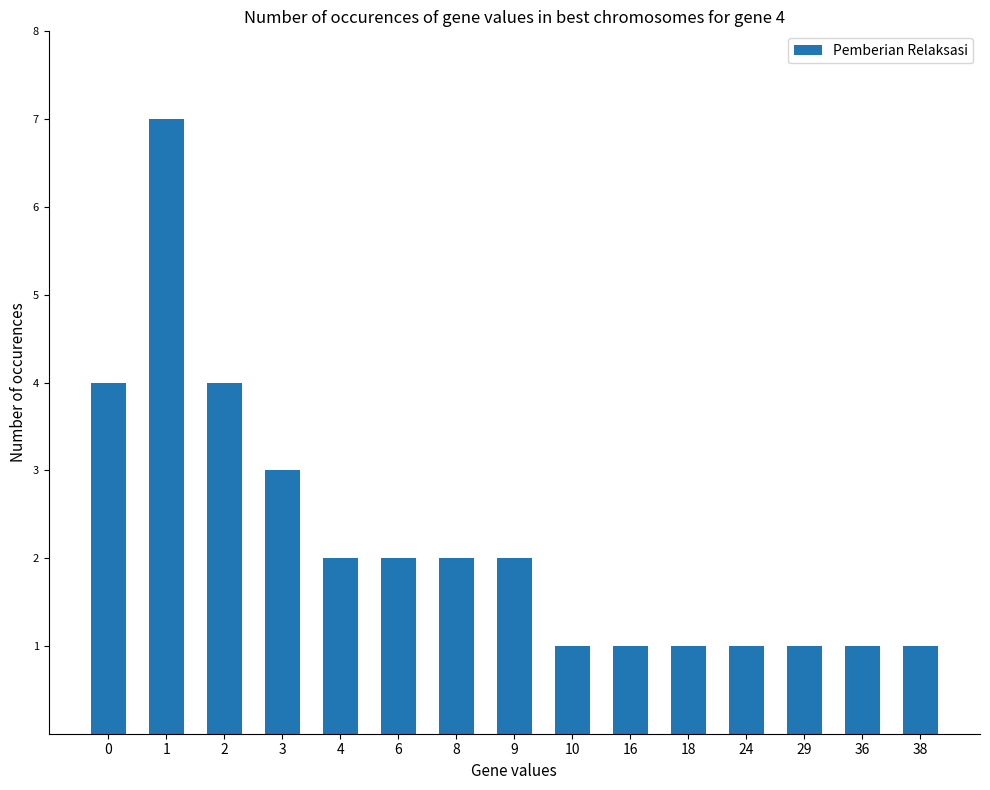

Reading left to right, list all the values displayed in this chart.

4	7	4	3	2	2	2	2	1	1	1	1	1	1	1